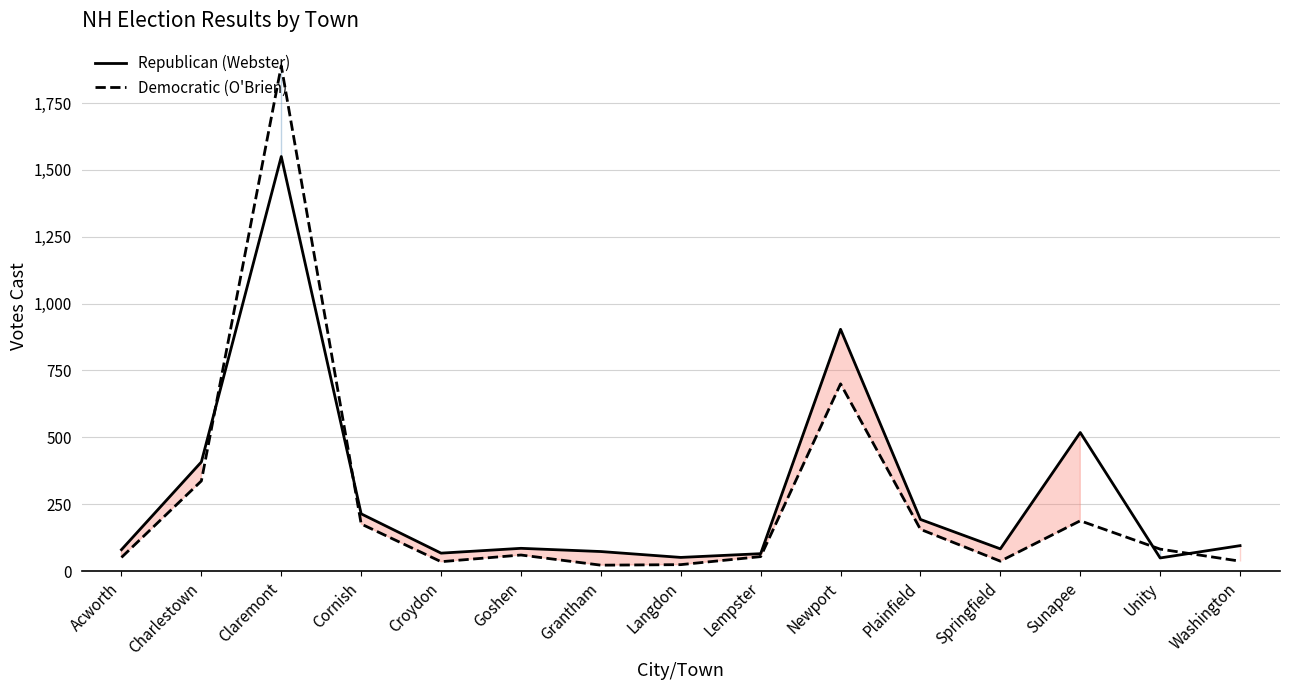

Is the value of Republican (Webster) at Washington greater than the value of Democratic (O'Brien) at Unity?

Yes